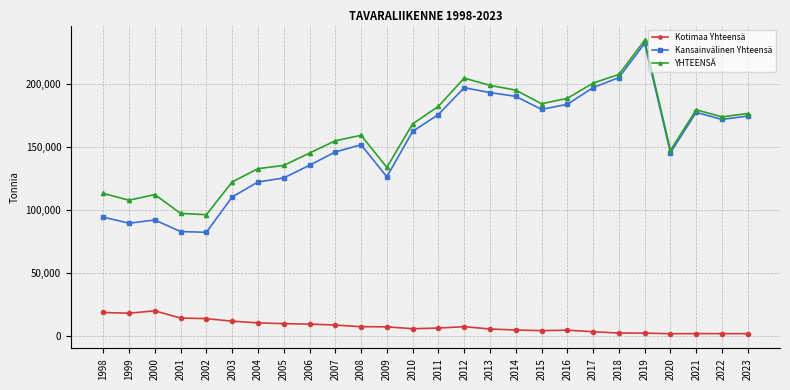

Which series changed the most between 2002 and 2012?

Kansainvälinen Yhteensä